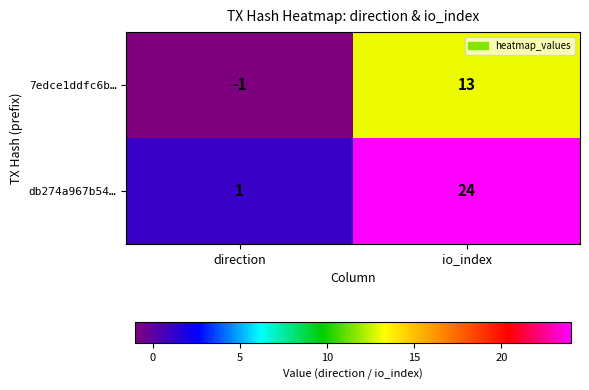

What is the total value across all series at io_index?

37